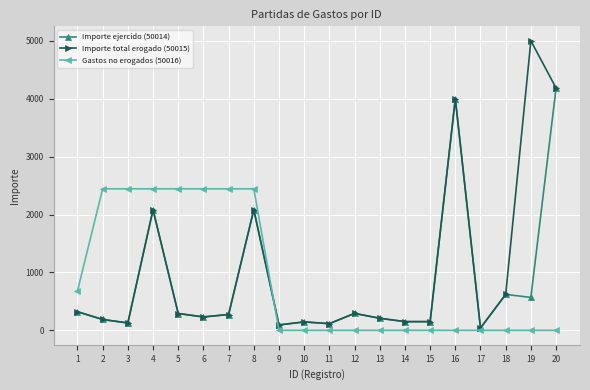

At which category is the sum across all series the highest?

20